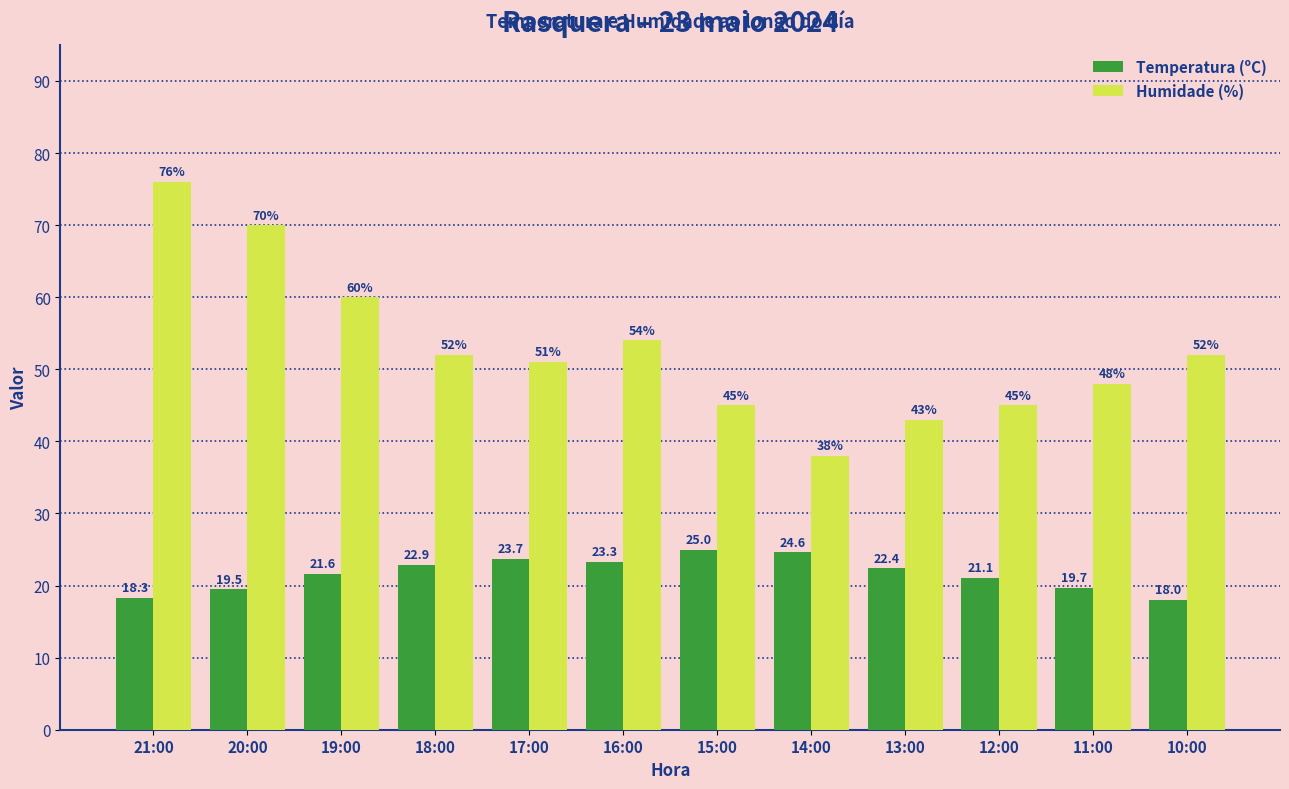

Which series changed the most between 13:00 and 10:00?

Humidade (%)